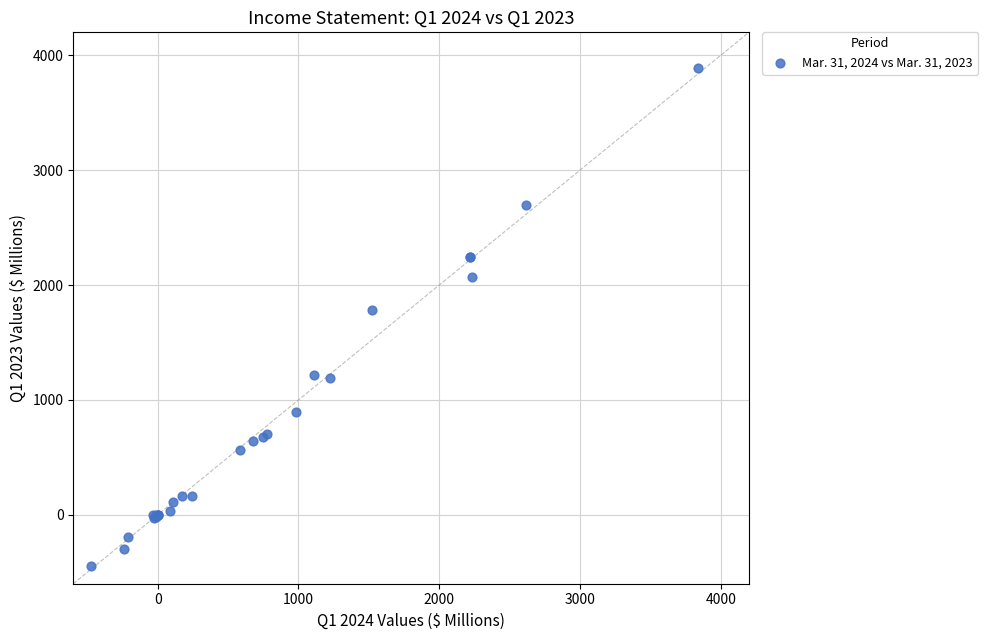

What Y value in the scatter plot is closest to 1721?

1785.0